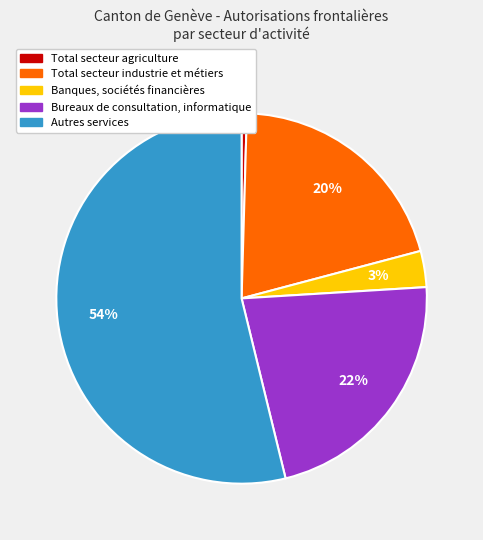

Combined, do Total secteur industrie et métiers and Bureaux de consultation, informatique account for over 50%?

No